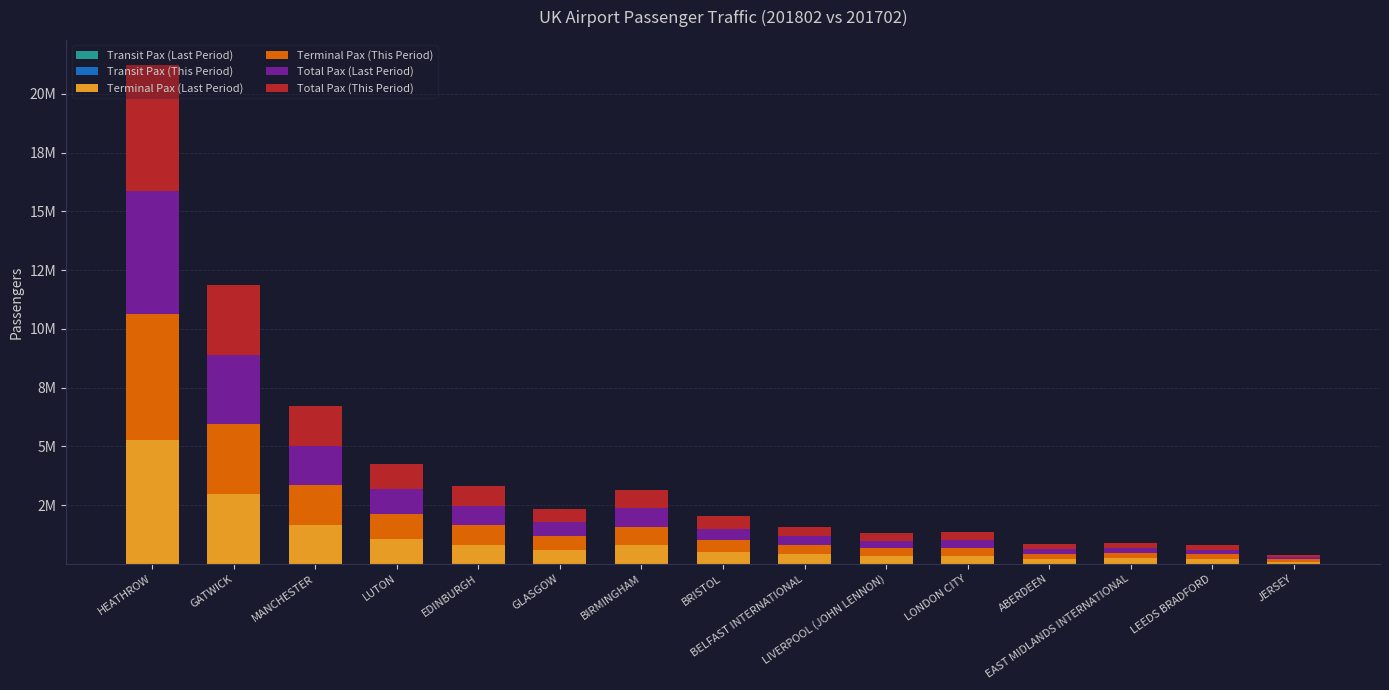

At which category is the sum across all series the highest?

HEATHROW